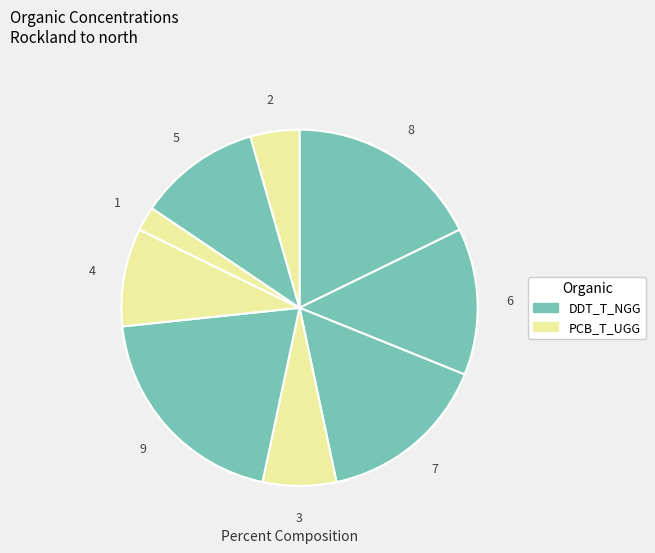

How many segments does this pie chart have?

9